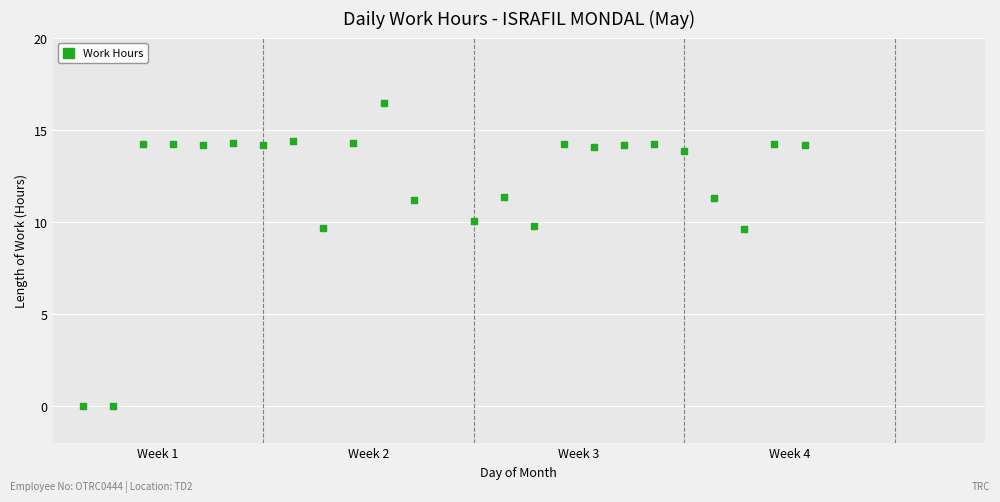

What is the range of X values (max minus min)?

24.0